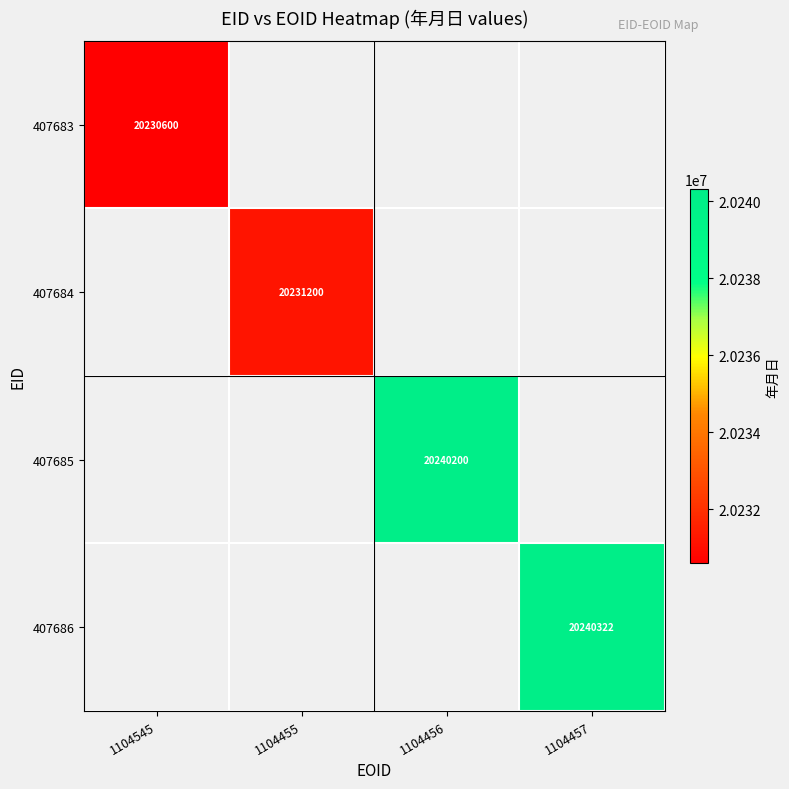

How many series are shown in this chart?

4